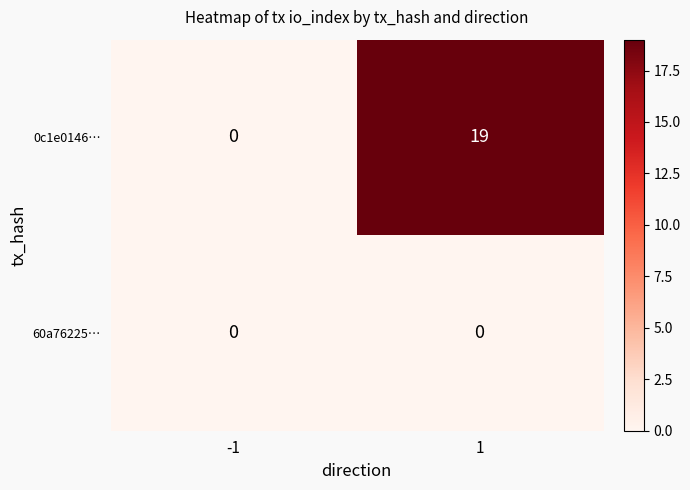

Rank the series by their average value, from lowest to highest.

60a76225…, 0c1e0146…